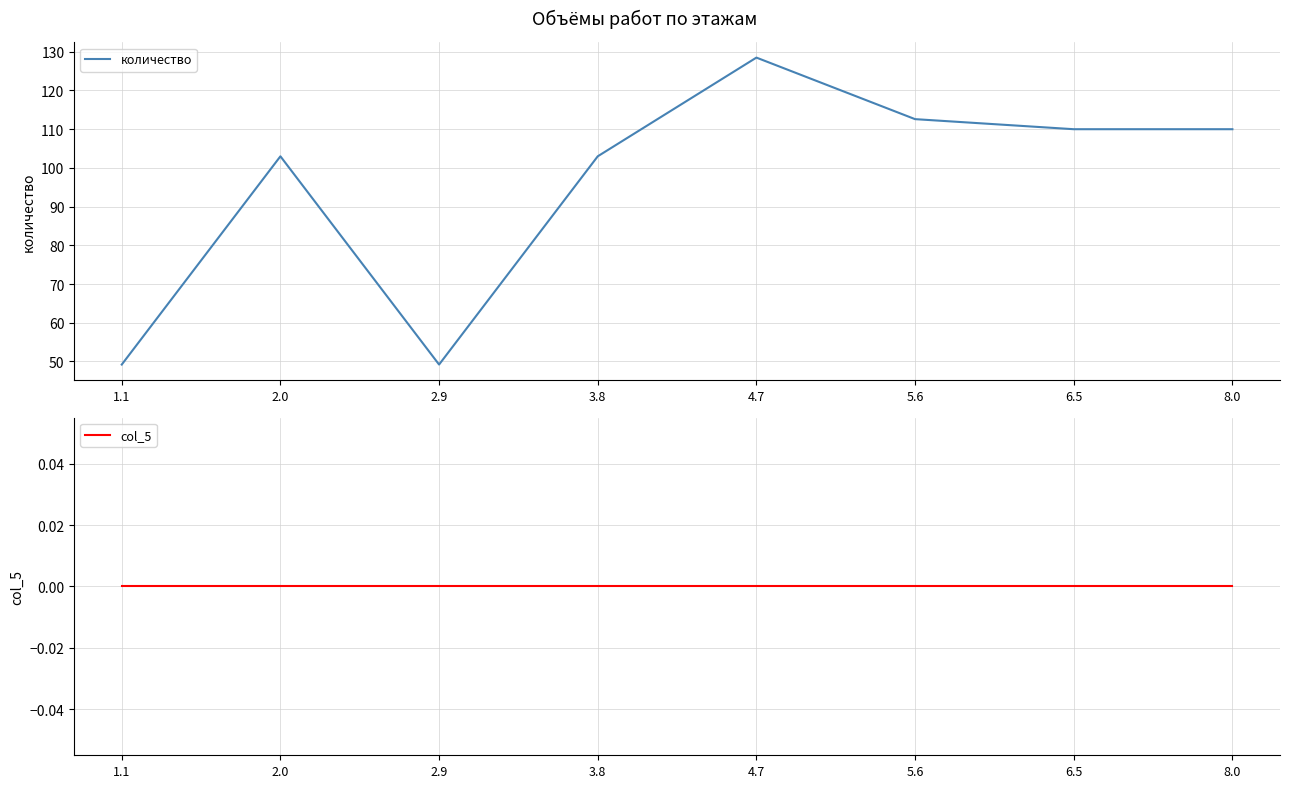

Does the chart have visible grid lines?

Yes